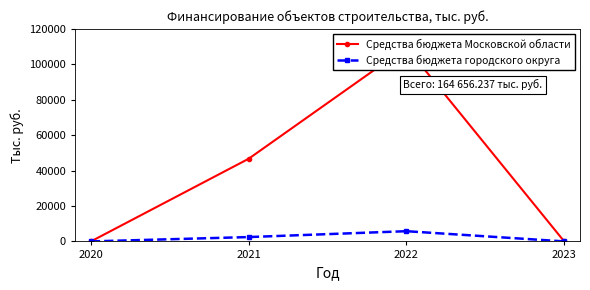

Which has a higher value, 2021 or 2022?

2022